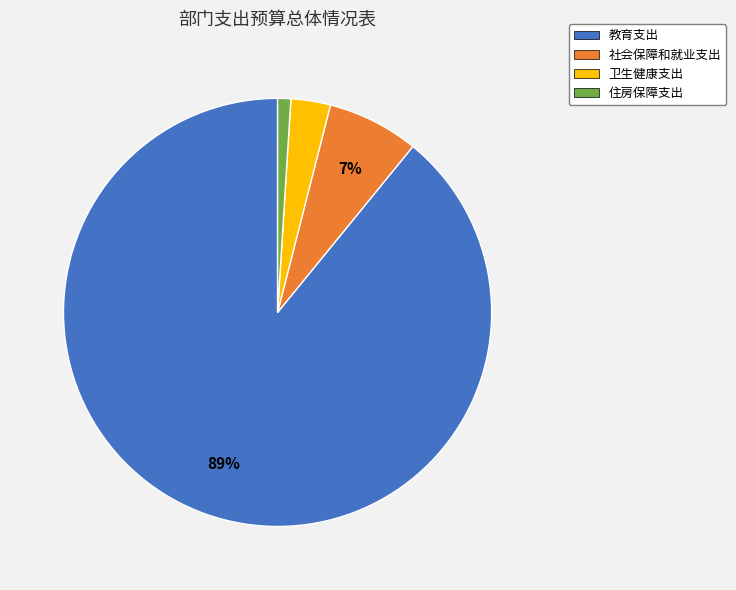

Which category accounts for the majority?

教育支出